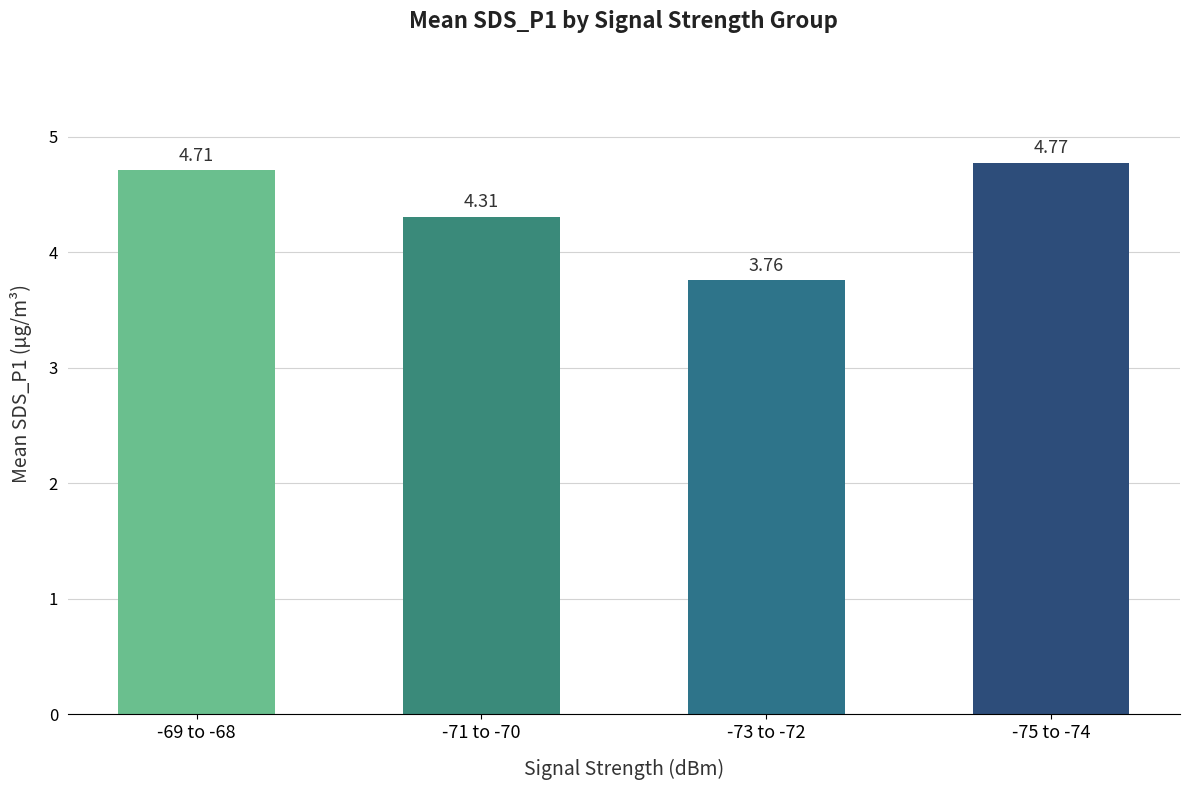

What is the difference between the maximum and minimum values?

1.0